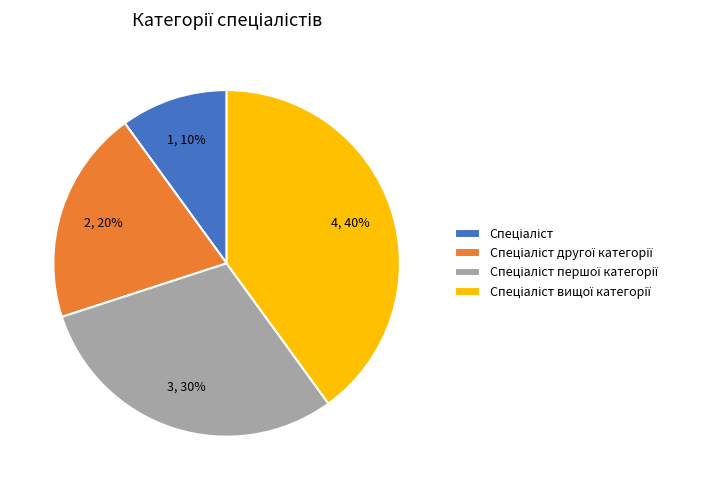

Is there any slice that represents more than half of the pie?

No